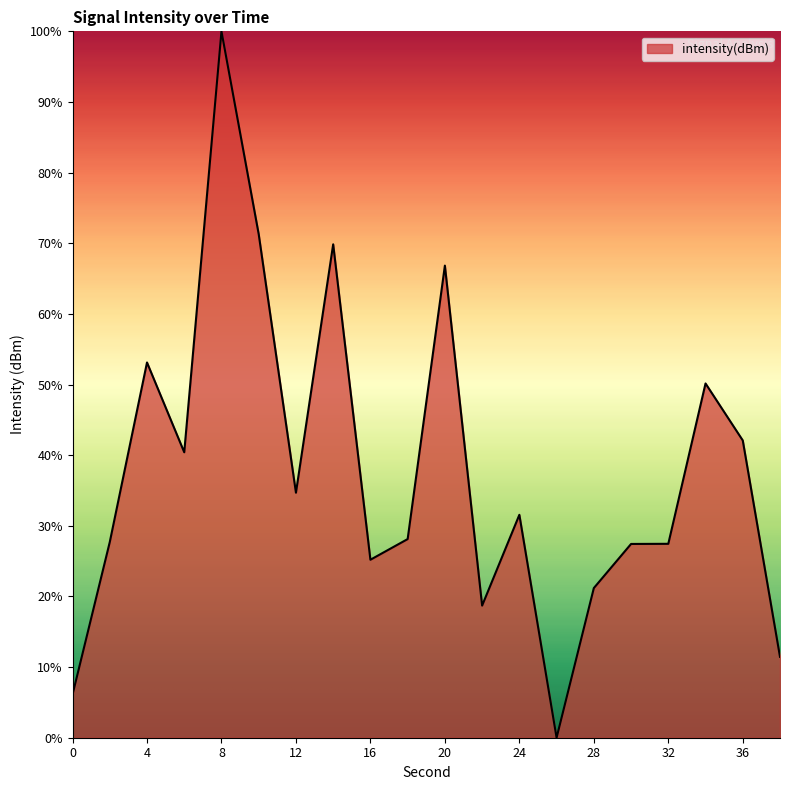

How many positive values are there?

19